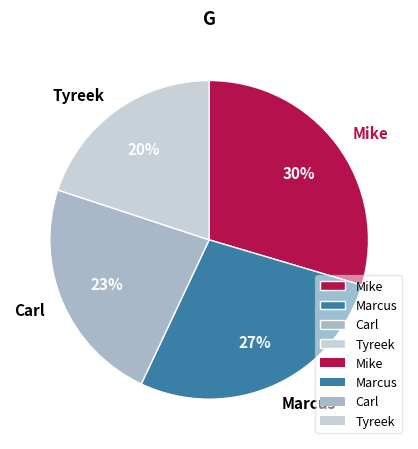

True or false: Tyreek accounts for 5% of the total.

False